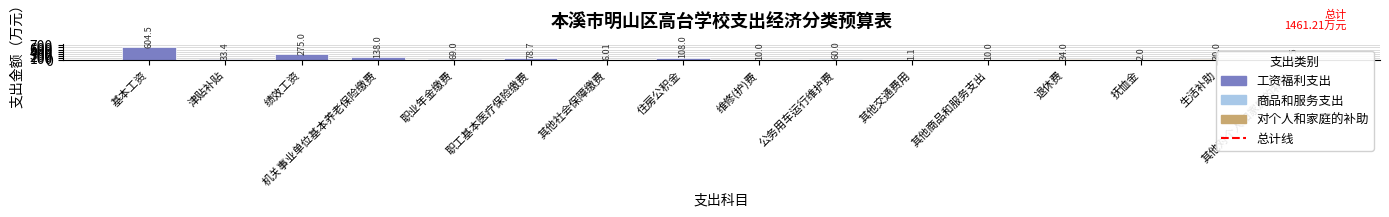

At which category does the chart reach its peak across all series?

基本工资